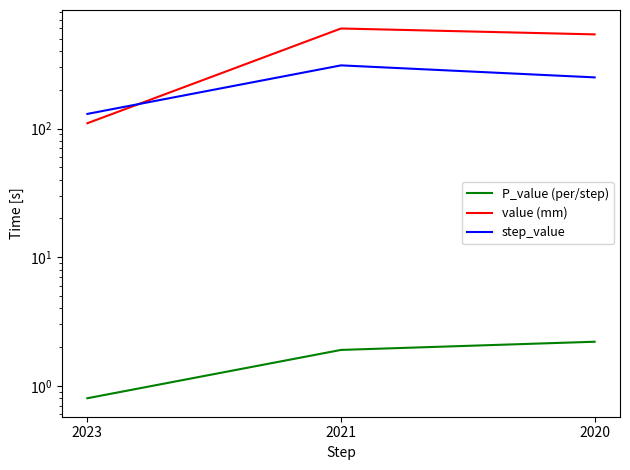

What are all the series names shown in the legend?

P_value (per/step), value (mm), step_value